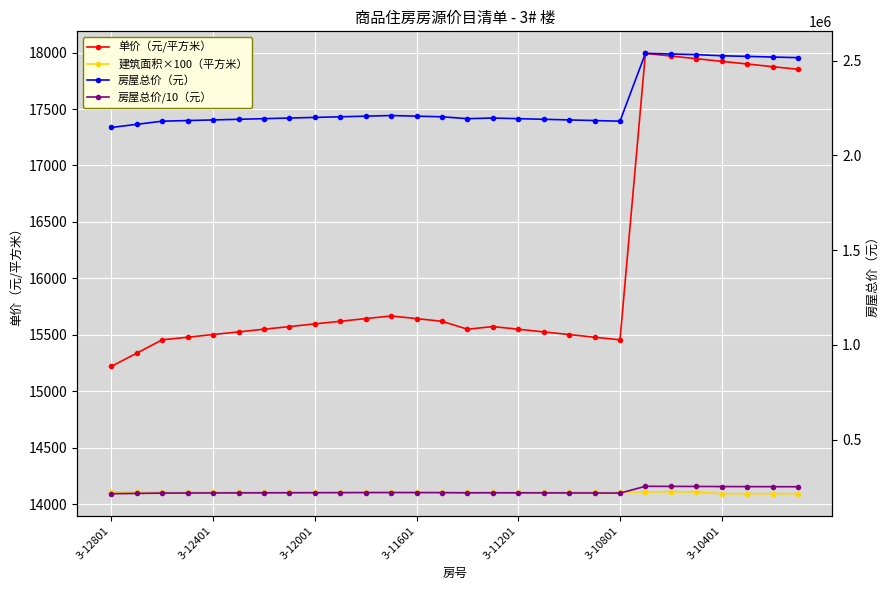

What is the approximate value of 建筑面积×100（平方米） at 13?

14109.0